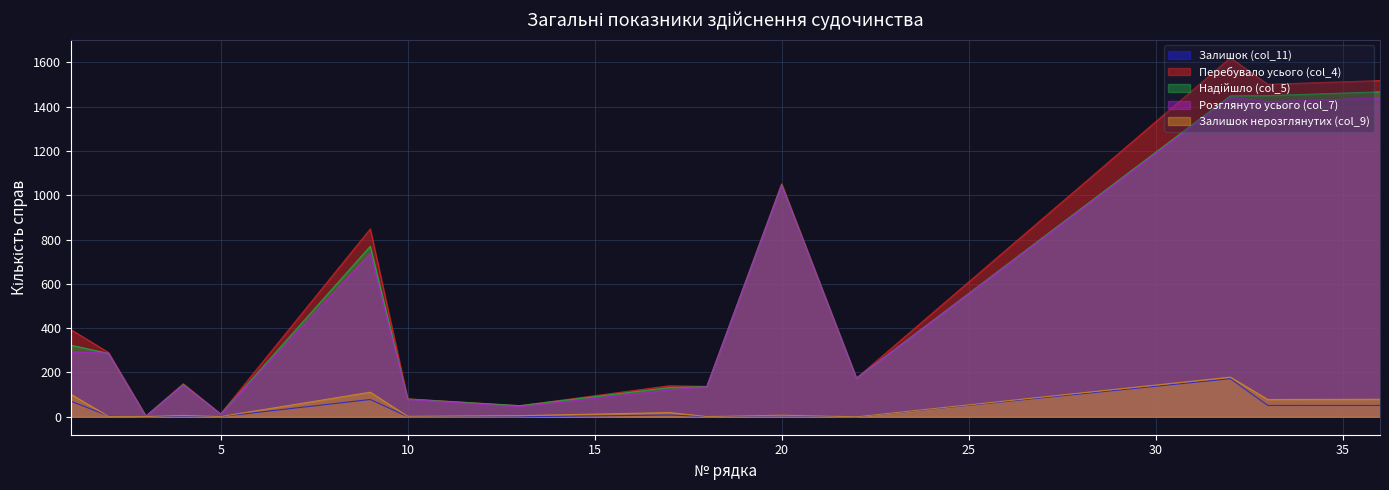

Rank the series at 32 from lowest to highest value.

Залишок (col_11), Залишок нерозглянутих (col_9), Розглянуто усього (col_7), Надійшло (col_5), Перебувало усього (col_4)